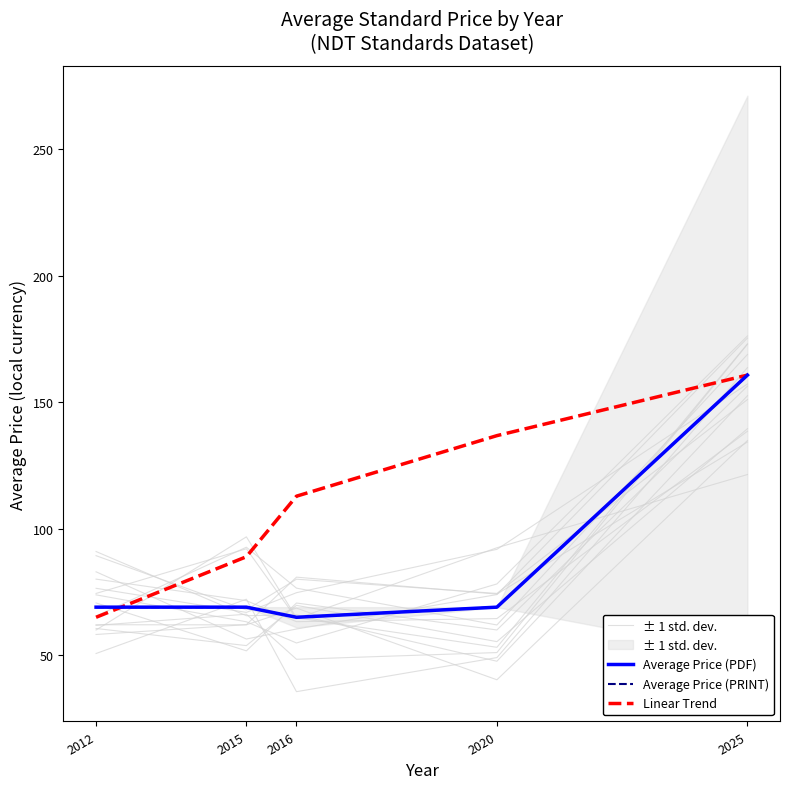

At which label is Average Price (PDF) closest to 112?

2012